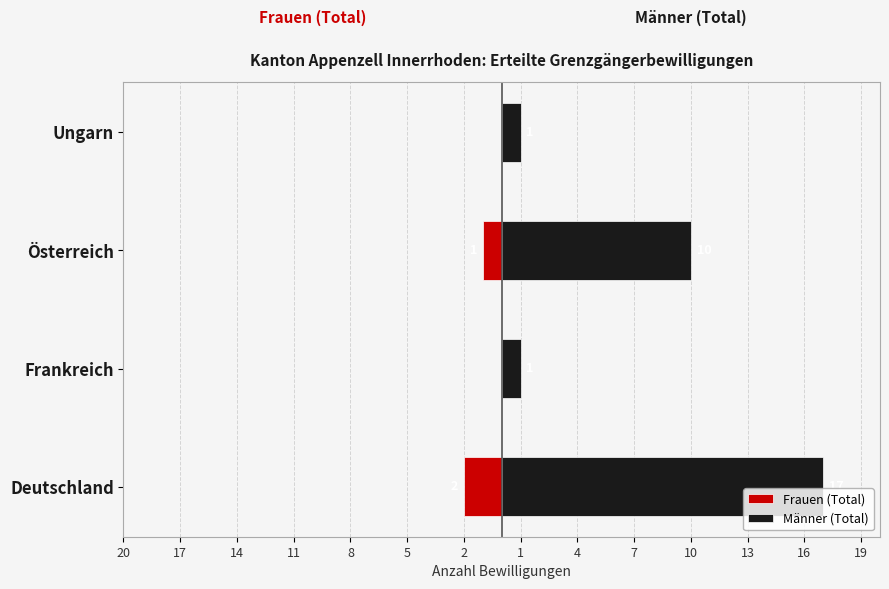

True or false: Frauen (Total) has a value of 1 at Ungarn.

False